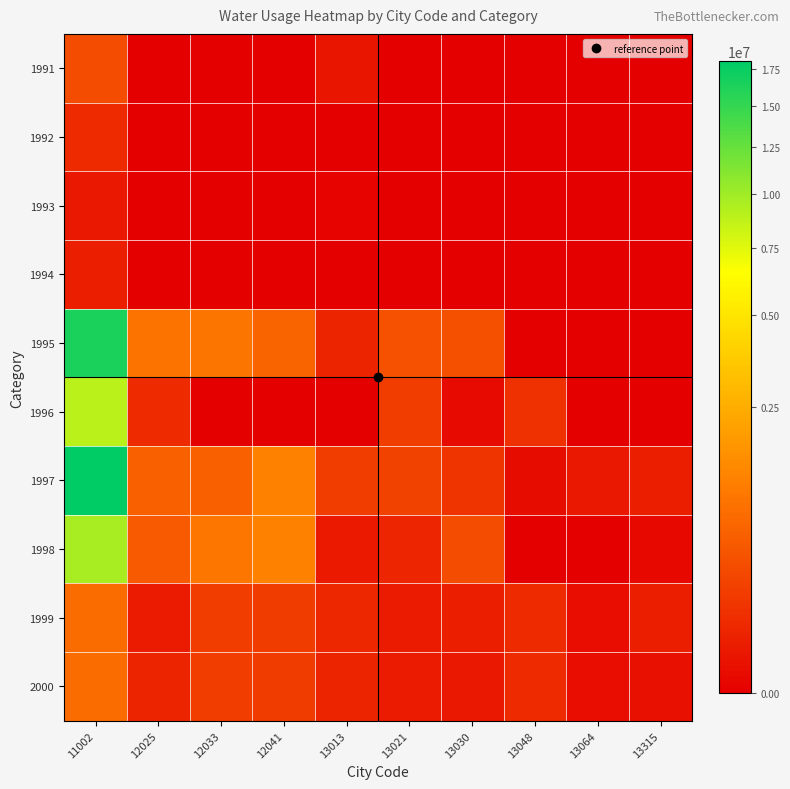

Rank the series at 13048 from highest to lowest value.

1996, 1999, 2000, 1997, 1991, 1992, 1993, 1994, 1995, 1998